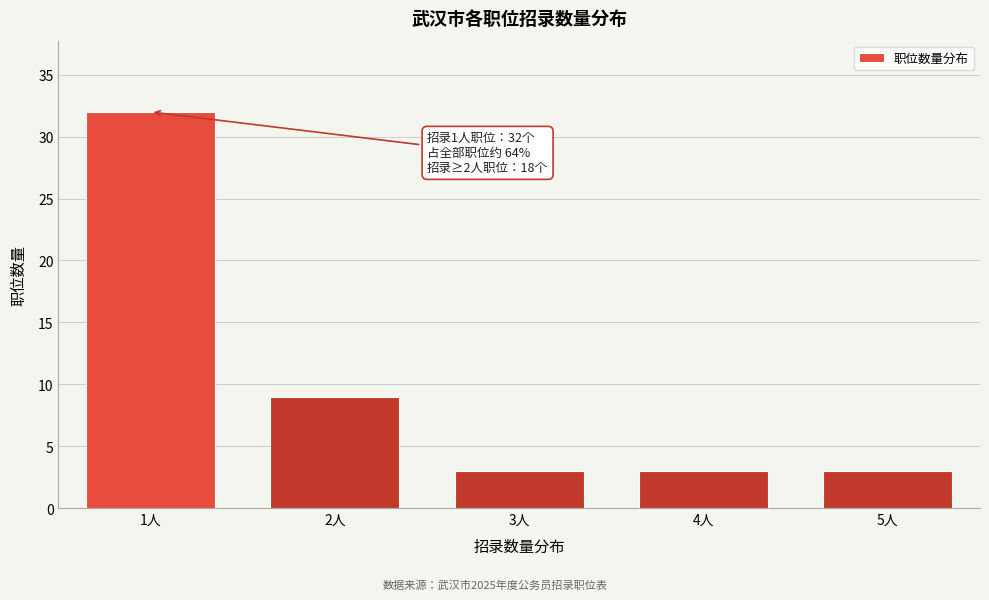

Reading right to left, extract all data points from this chart.

5人=3	4人=3	3人=3	2人=9	1人=32